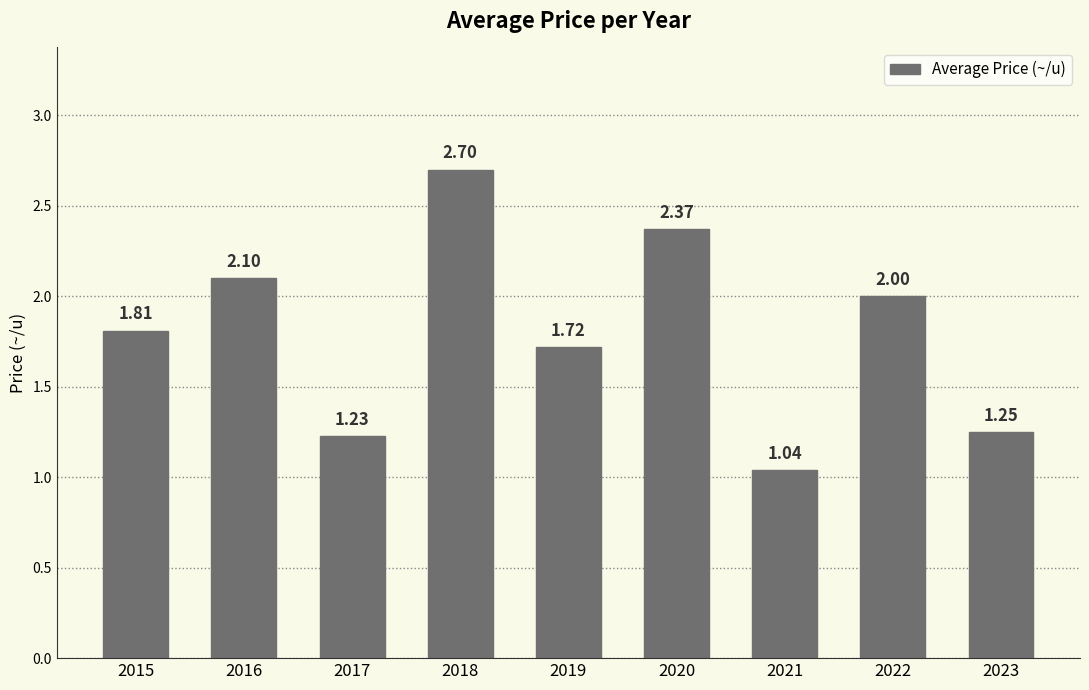

List the labels in order of value, largest first.

2018, 2020, 2016, 2022, 2015, 2019, 2023, 2017, 2021